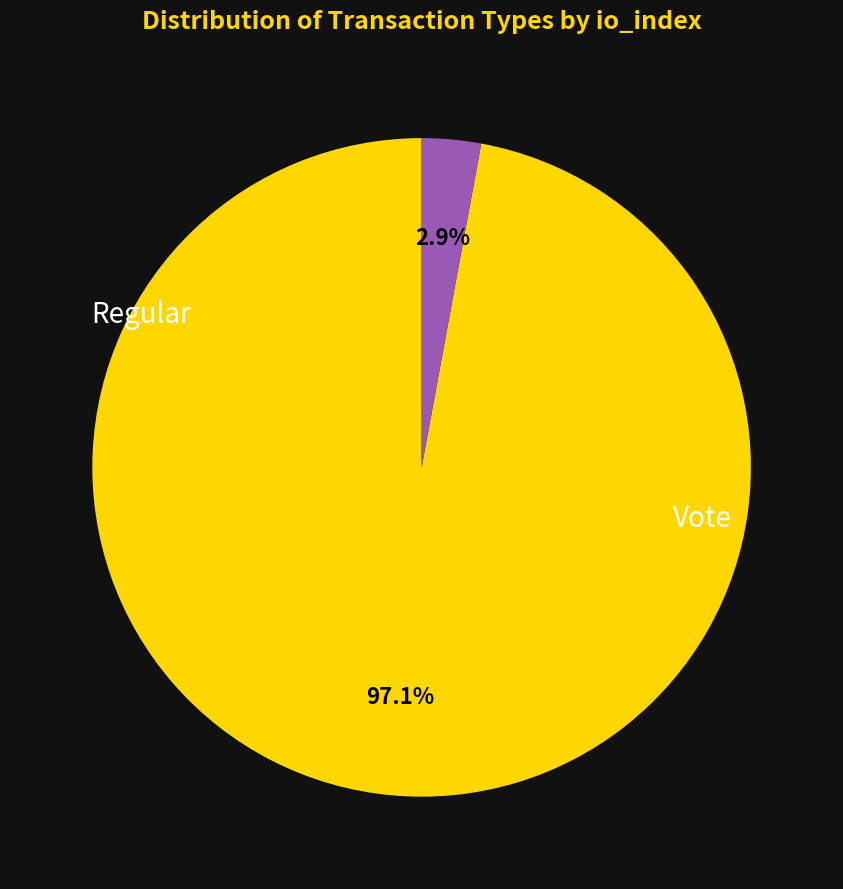

How many slices are in this pie chart?

2